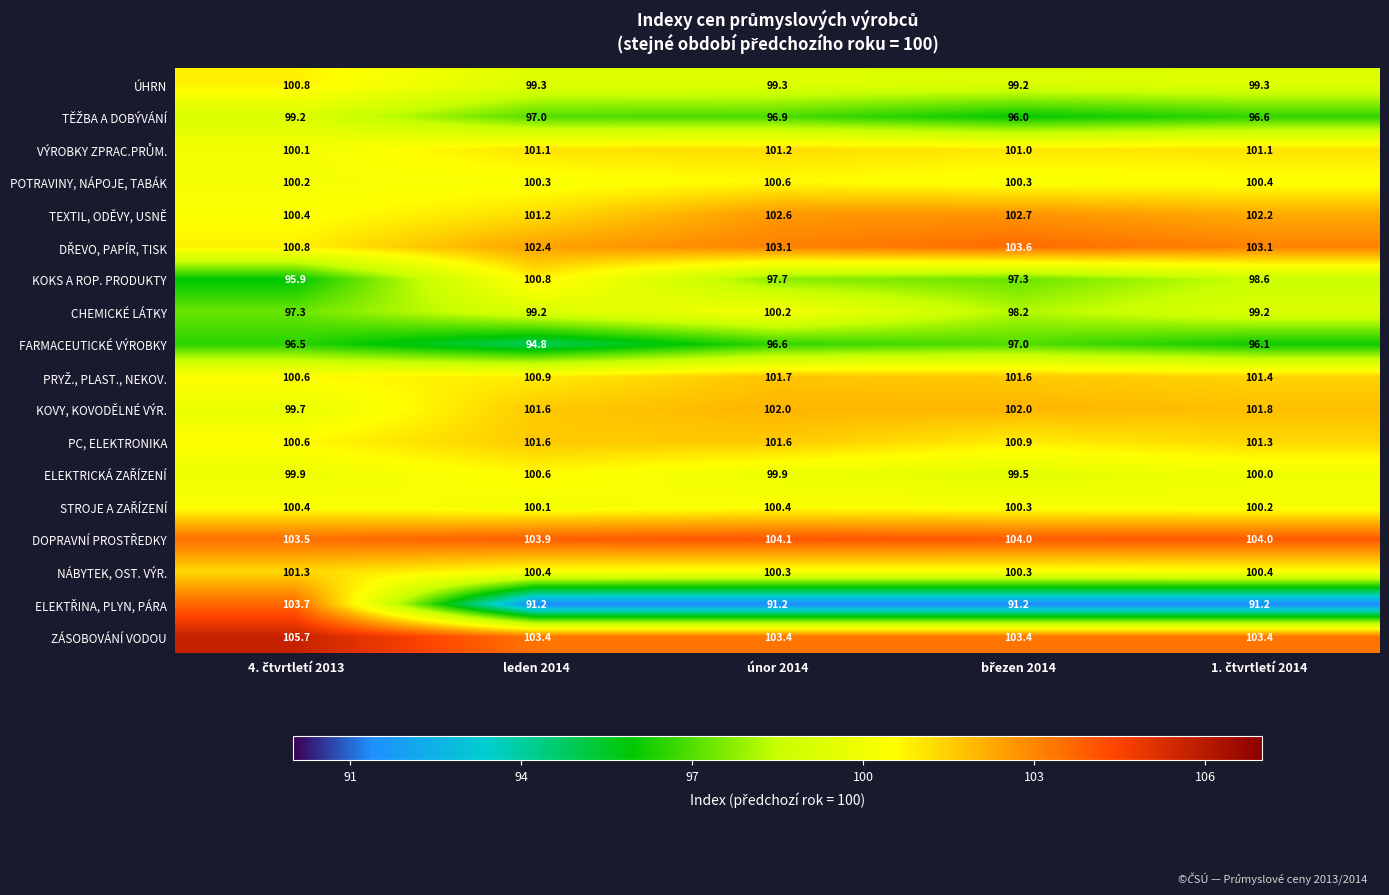

What is the total value across all series at leden 2014?

1799.8